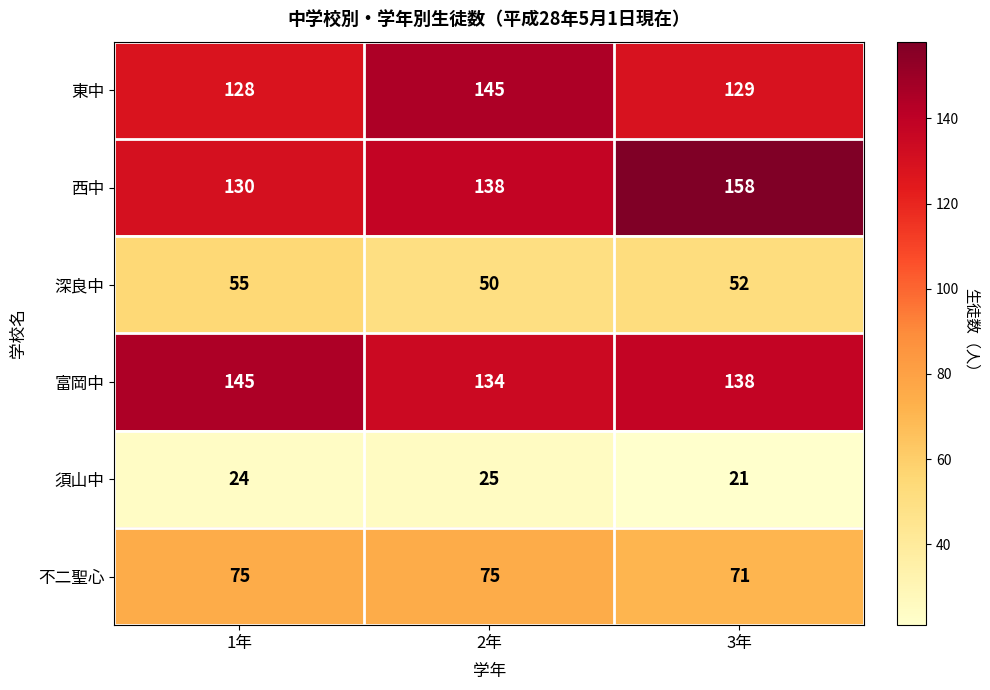

Count the 富岡中 values in the range 134 to 145.

3